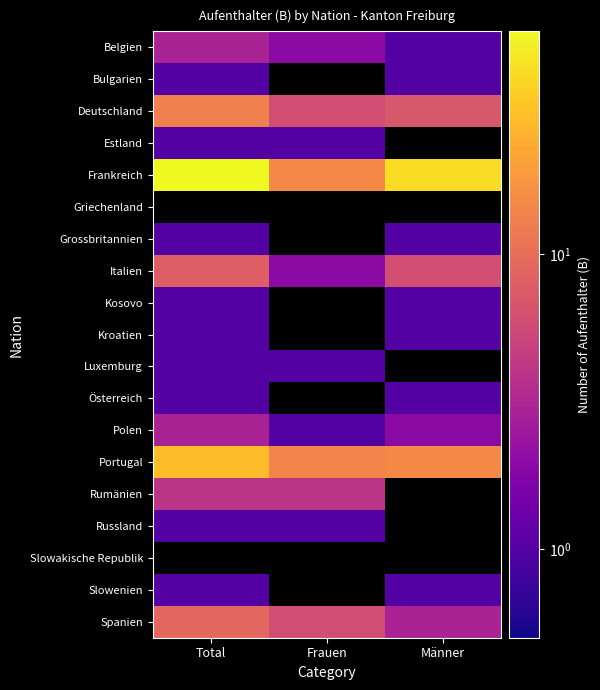

Between Total and Frauen, which is larger?

Total